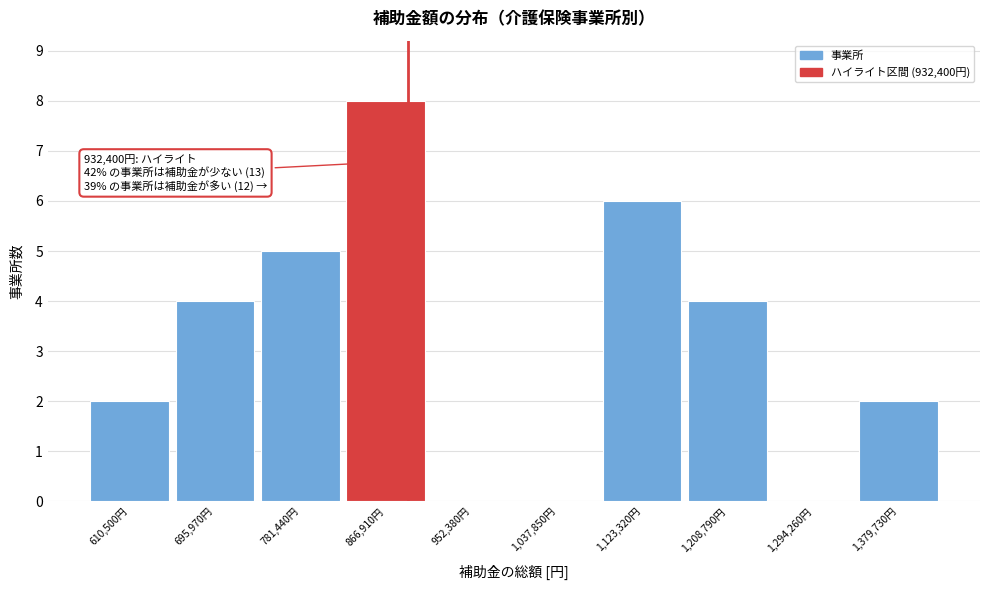

Reading left to right, extract all data points from this chart.

610,500円=2	695,970円=4	781,440円=5	866,910円=8	952,380円=0	1,037,850円=0	1,123,320円=6	1,208,790円=4	1,294,260円=0	1,379,730円=2